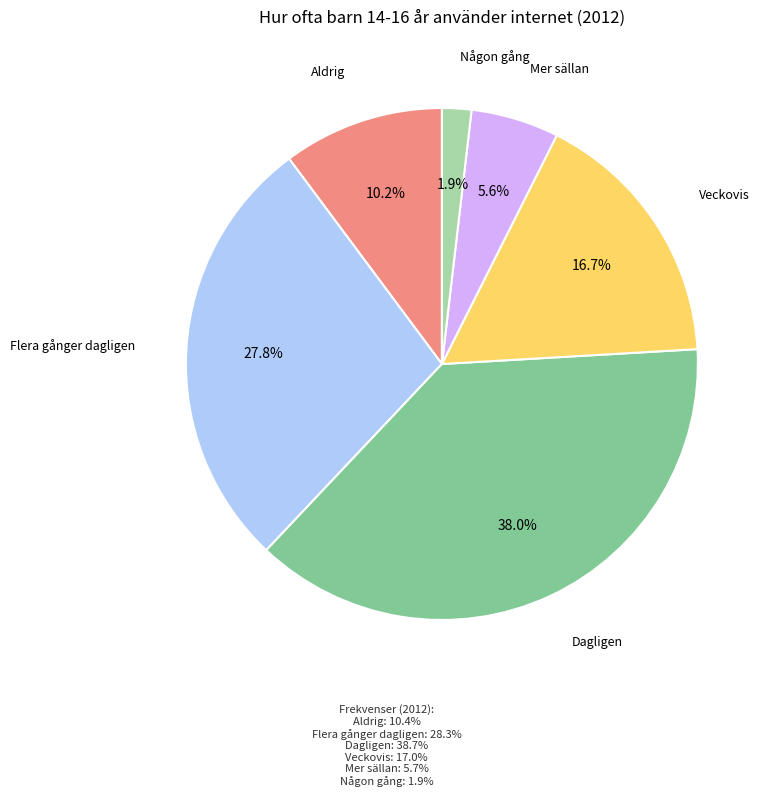

Does any single category account for the majority?

No